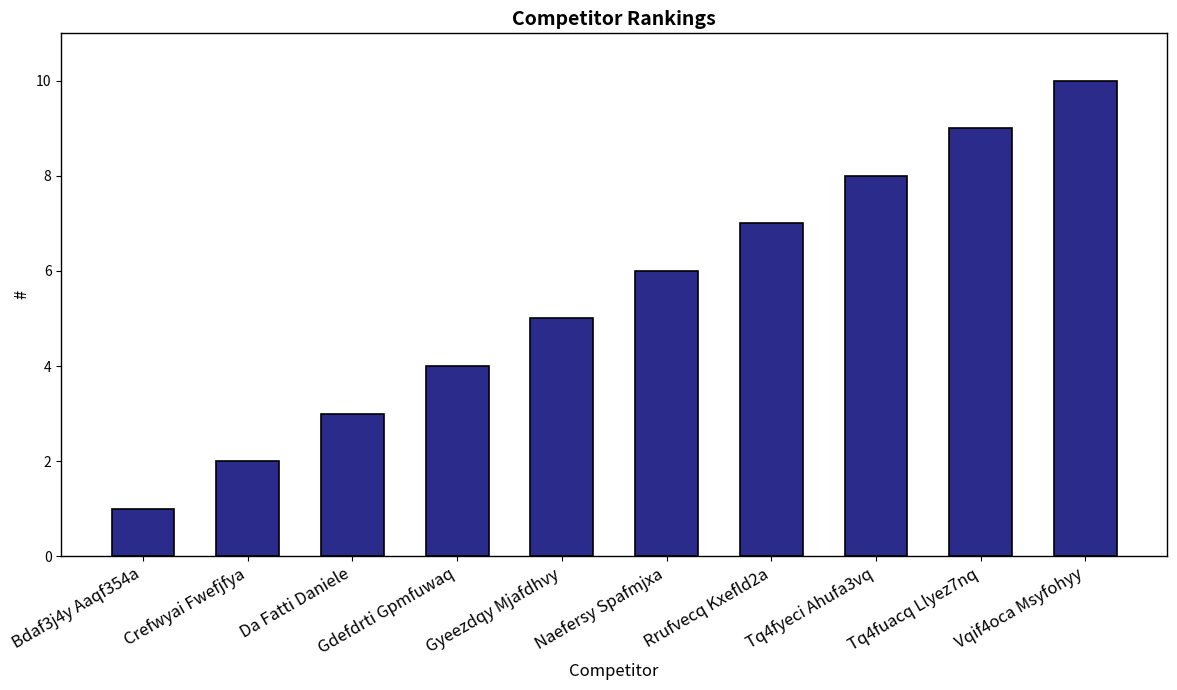

List the labels in order of value, largest first.

Vqif4oca Msyfohyy, Tq4fuacq Llyez7nq, Tq4fyeci Ahufa3vq, Rrufvecq Kxefld2a, Naefersy Spafmjxa, Gyeezdqy Mjafdhvy, Gdefdrti Gpmfuwaq, Da Fatti Daniele, Crefwyai Fwefjfya, Bdaf3j4y Aaqf354a